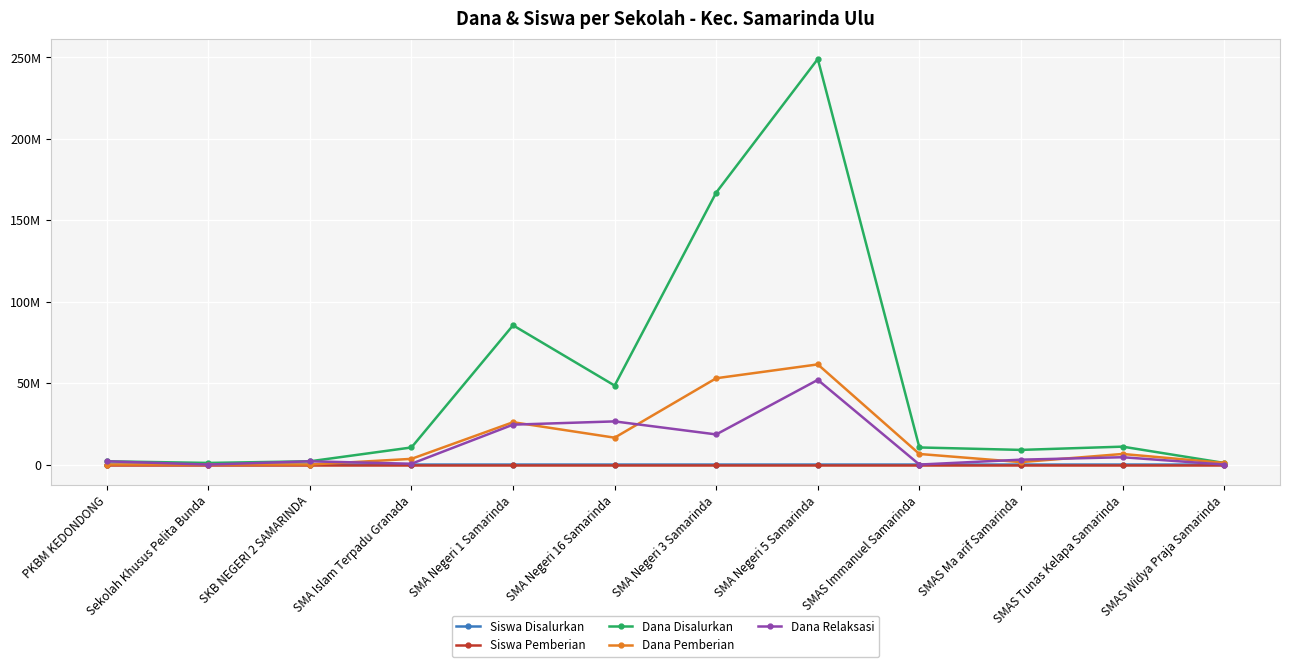

The value of Dana Pemberian at Sekolah Khusus Pelita Bunda is 0. True or false?

True